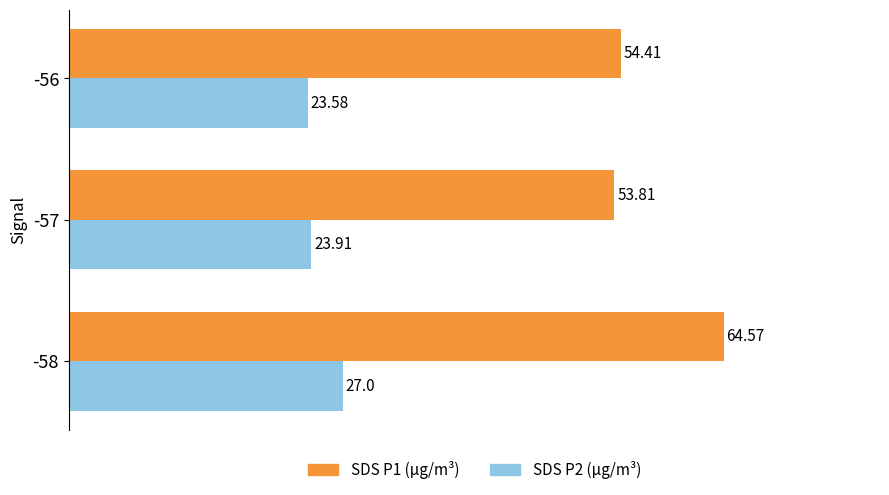

List the series in order of their peak value, lowest first.

SDS P2 (µg/m³), SDS P1 (µg/m³)